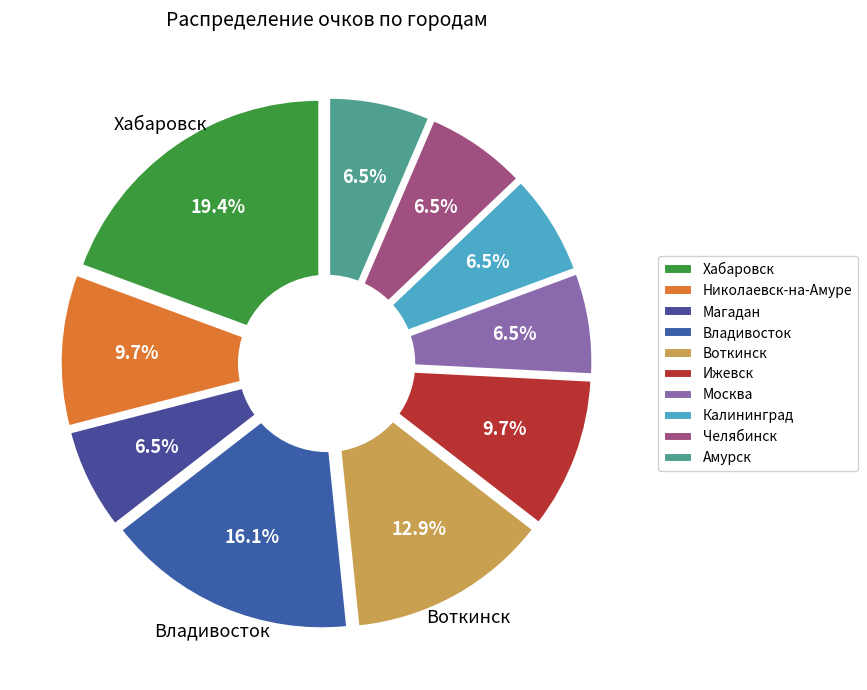

Does any single category account for the majority?

No